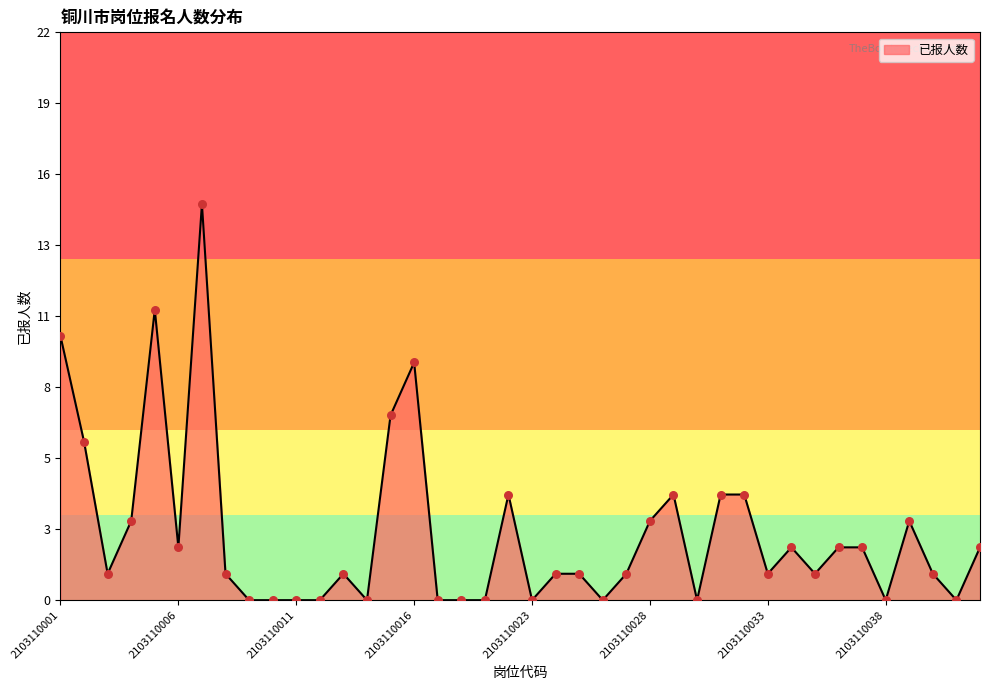

Is this an area chart (filled region under the line)?

Yes